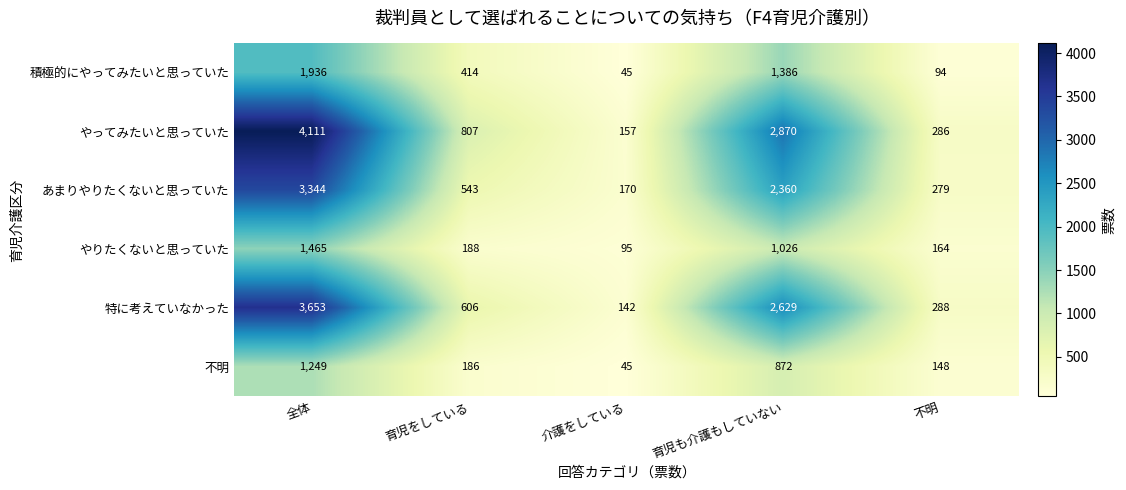

What is the smallest value displayed?

45